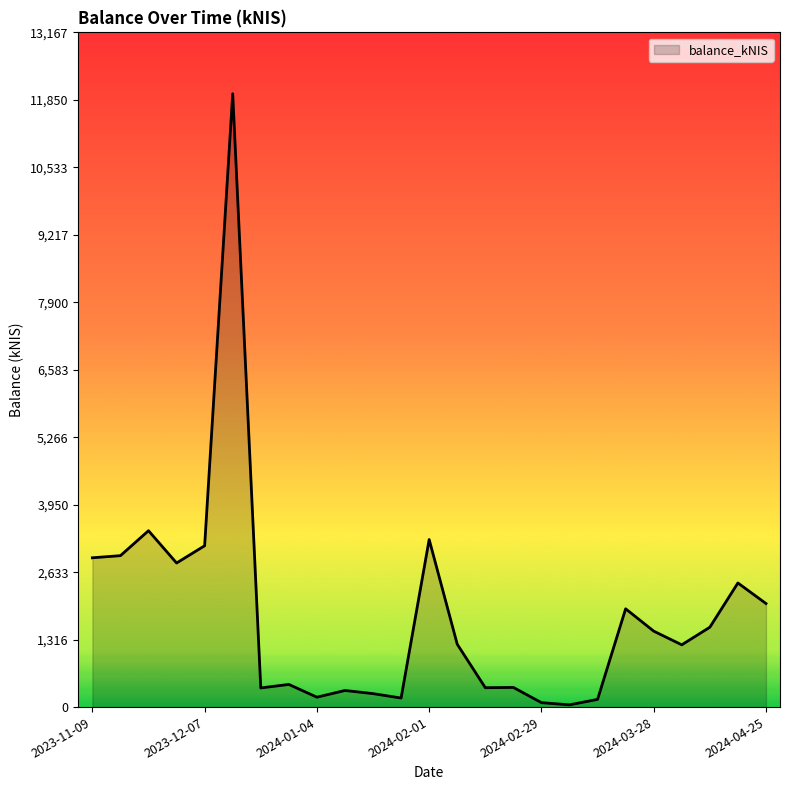

What is the maximum value shown in the chart?

11970.2